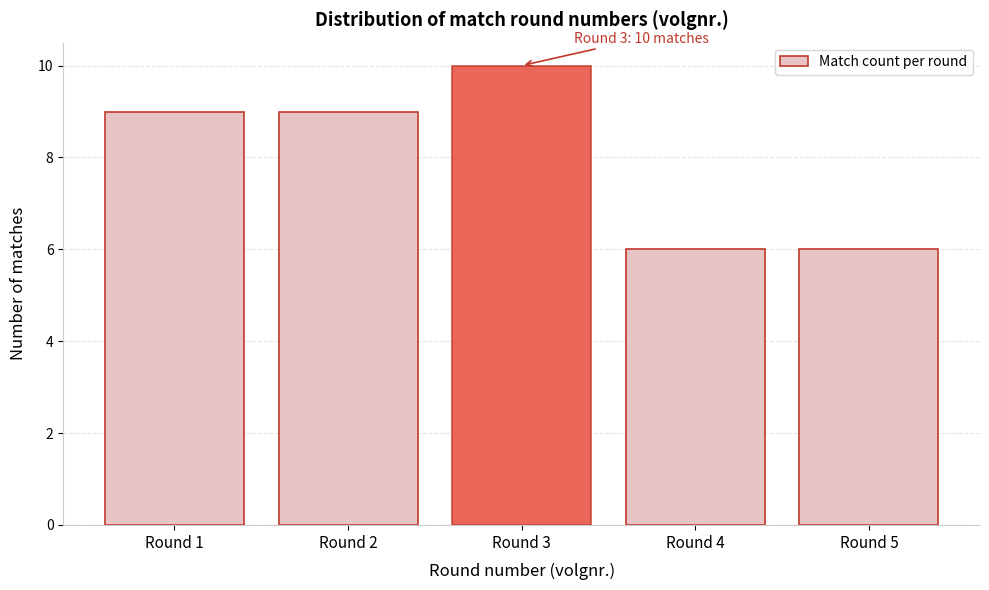

Reading left to right, extract all data points from this chart.

Round 1=9	Round 2=9	Round 3=10	Round 4=6	Round 5=6